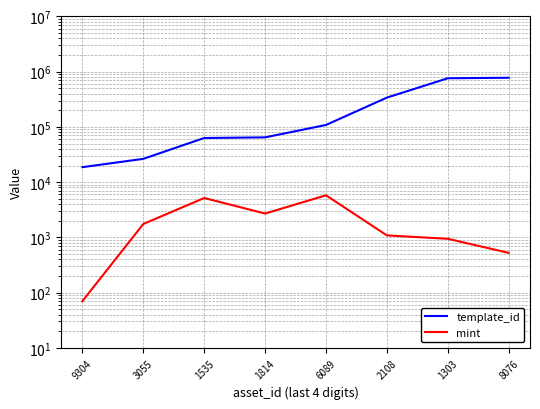

What is the difference between the second highest and second lowest values in the template_id series?

733614